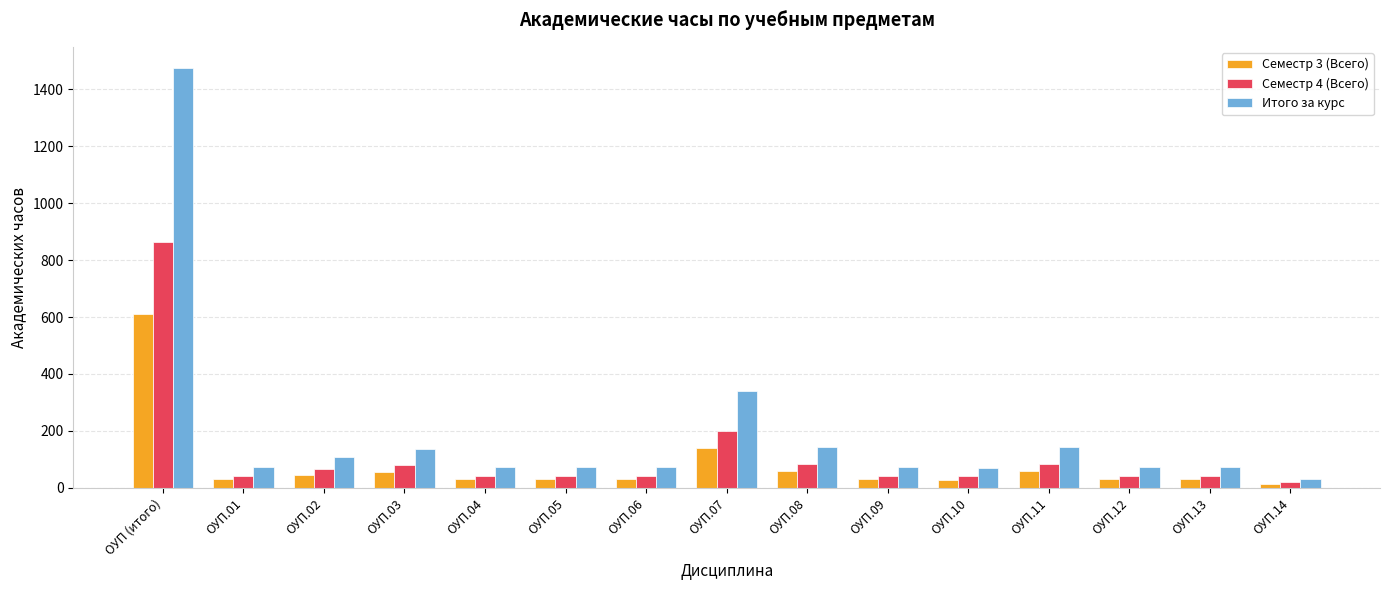

Is the value of Семестр 3 (Всего) at ОУП (итого) greater than the value of Итого за курс at ОУП.03?

Yes